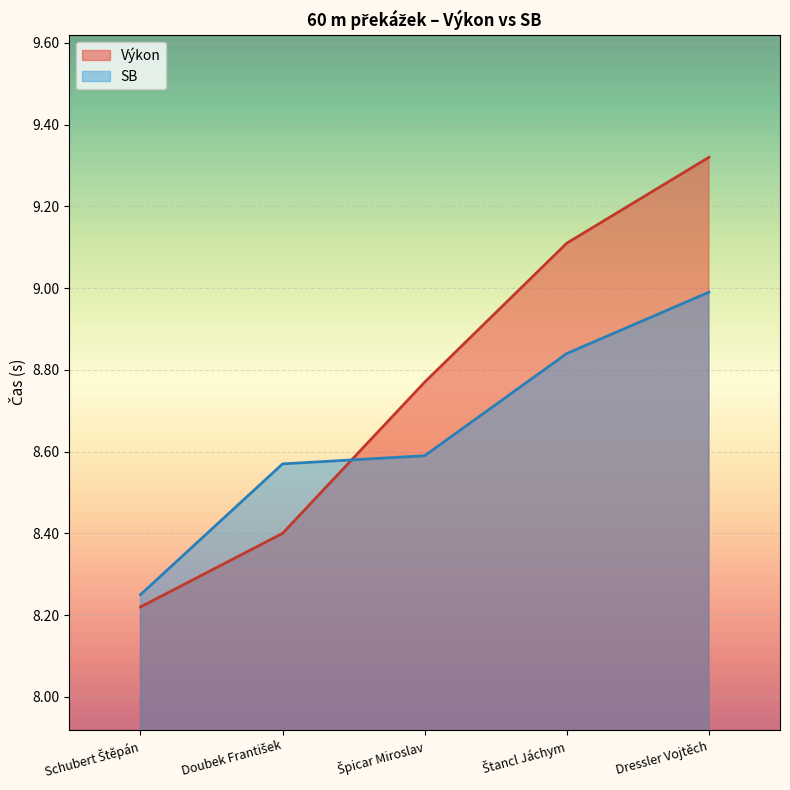

List the series in order of their peak value, lowest first.

SB, Výkon